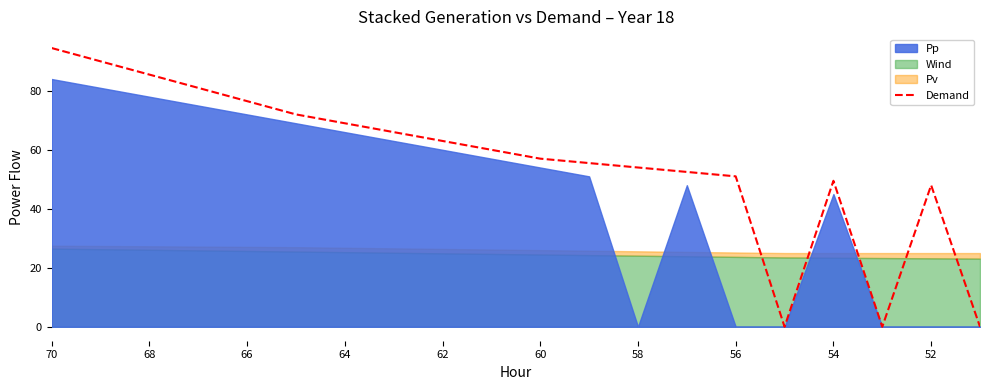

Is it true that the value at 11 is 55.5?

True